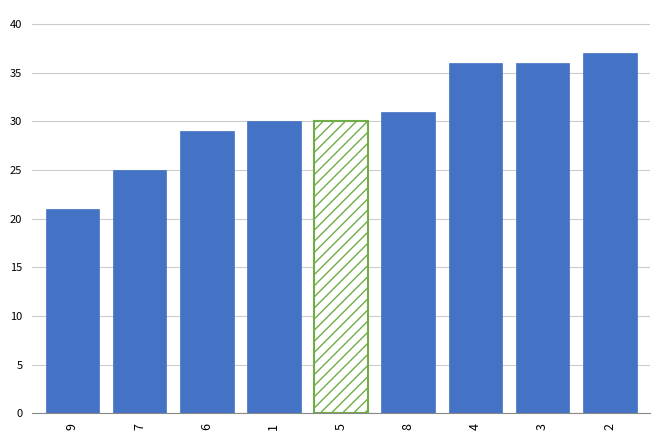

What is the sum of the values at 8 and 1?

61